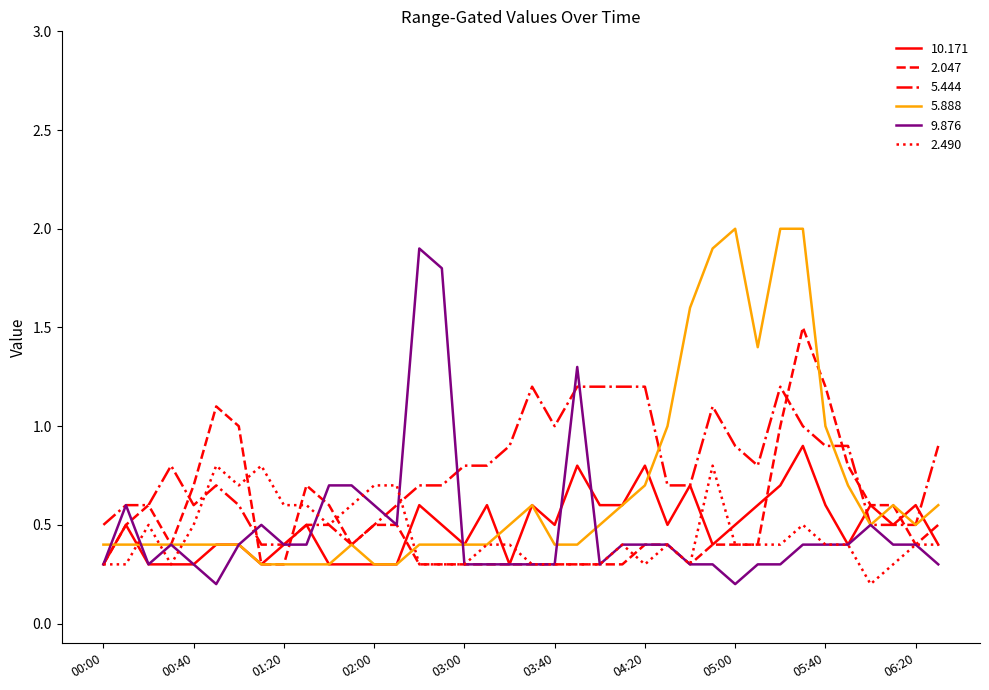

How many lines are shown in the chart?

6